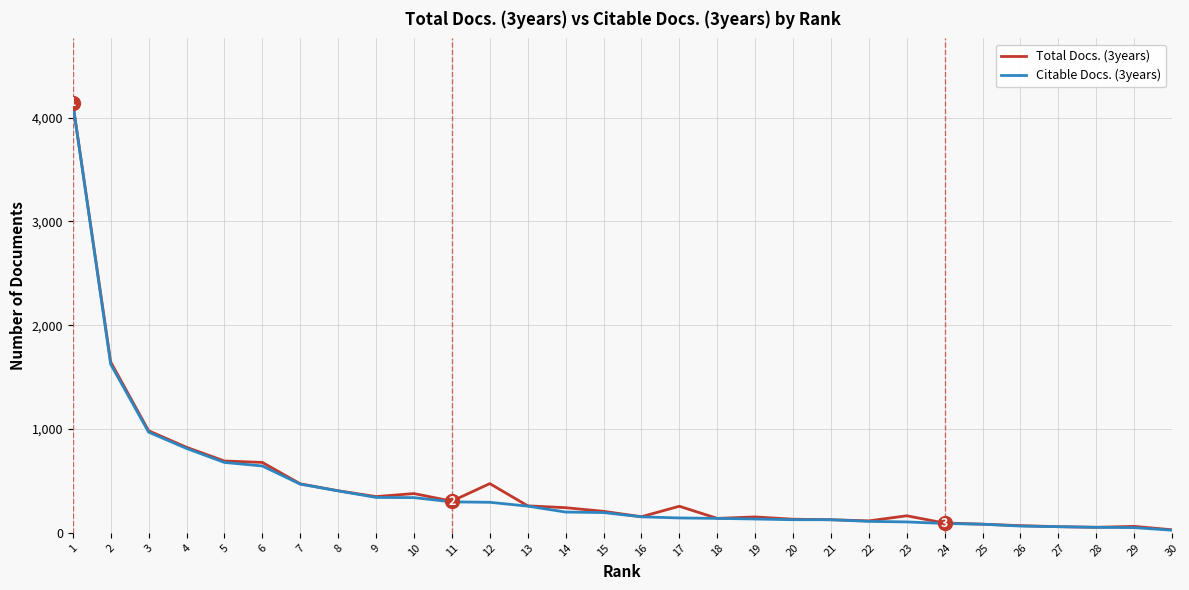

The value of Citable Docs. (3years) at 3 is 970. True or false?

True